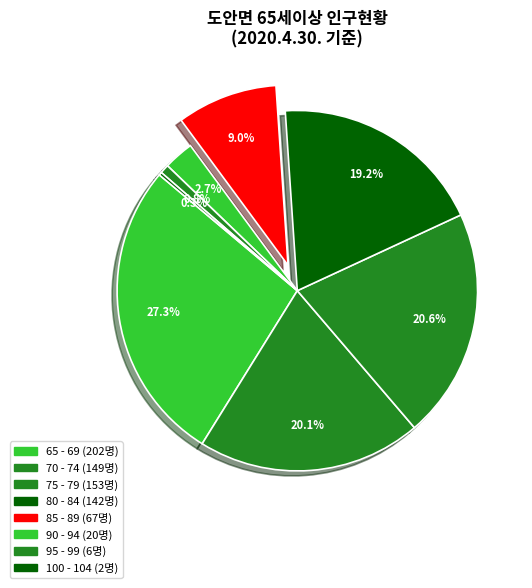

Which slice is the smallest?

100 - 104